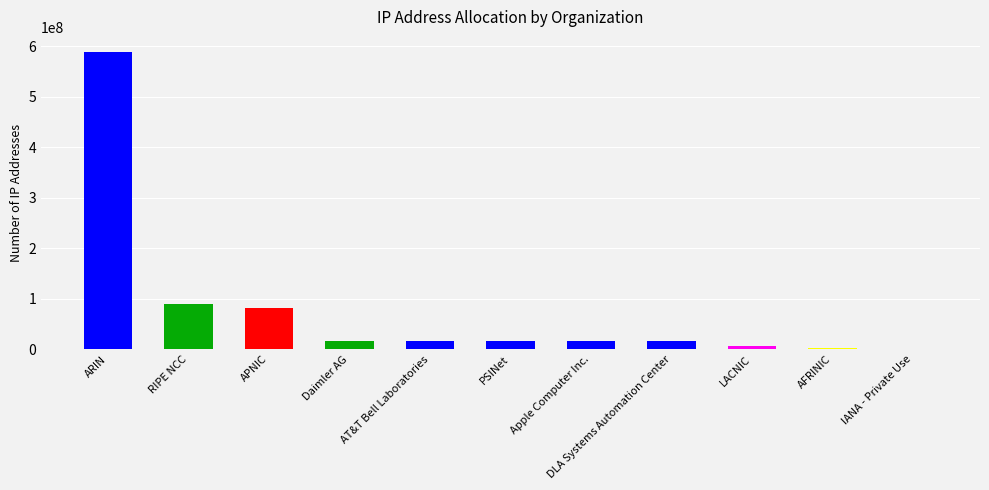

What is the greatest value displayed?

589167419